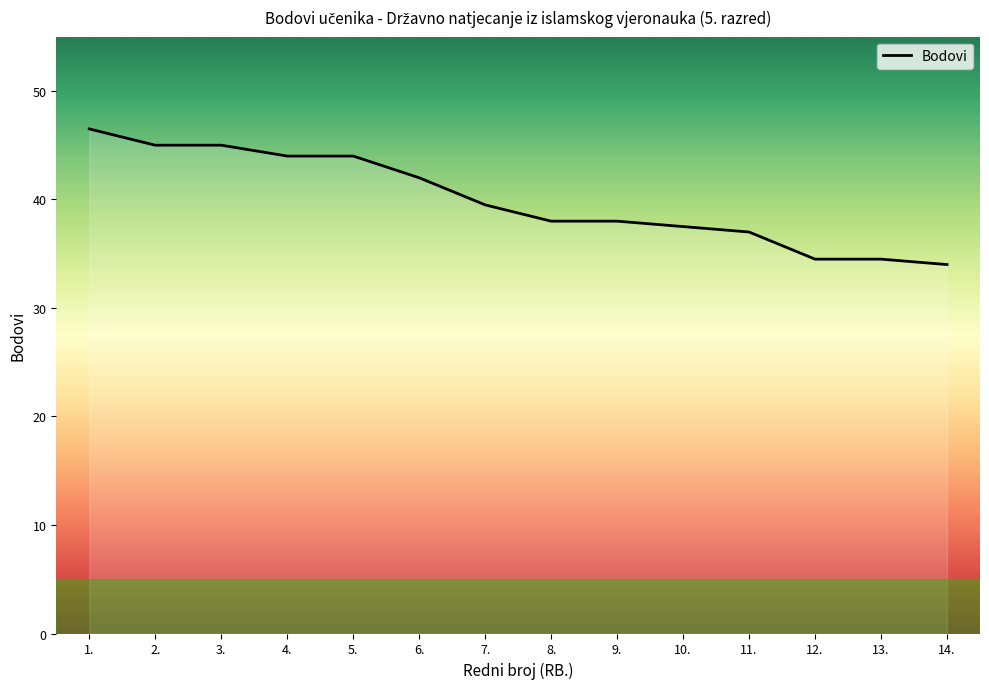

What is the smallest value displayed?

34.0